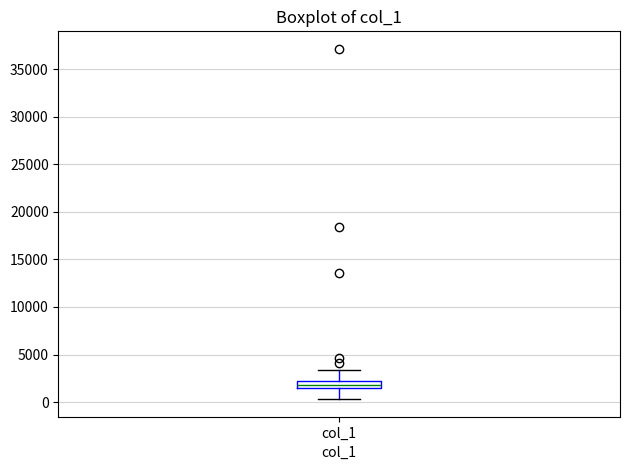

Transcribe this box plot: give where the median line is, the range the box spans, and where the two whiskers end, as read against the y-axis. The values are not printed on the chart, so give them approximately, as read against the axis.

median 2000, box 1500 to 2500, whiskers 500 to 3500